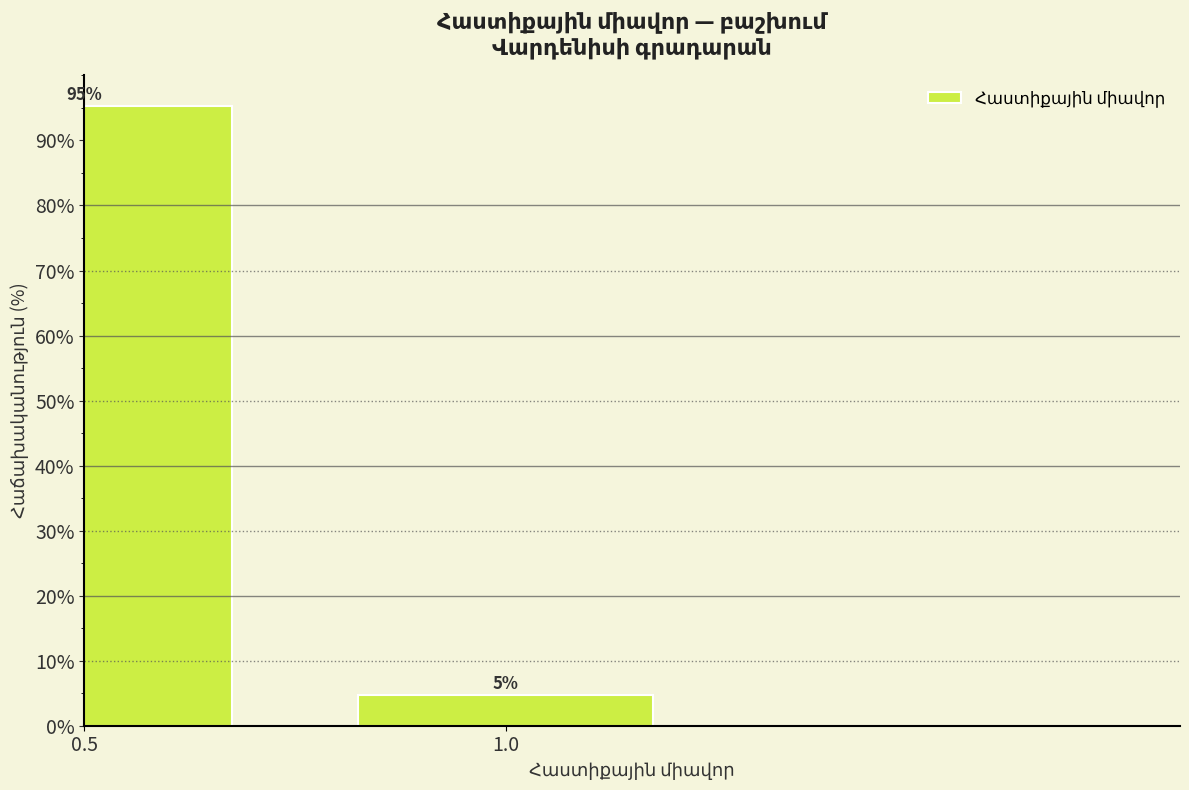

What is the greatest value displayed?

95.2